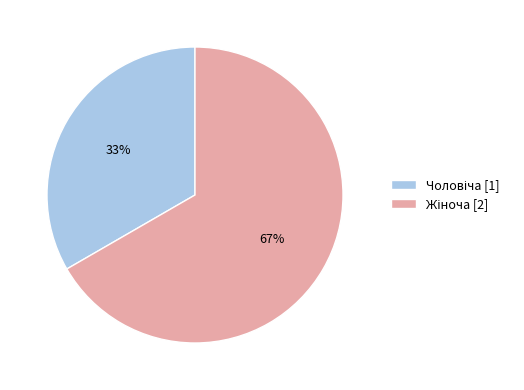

Is there any slice that represents more than half of the pie?

Yes